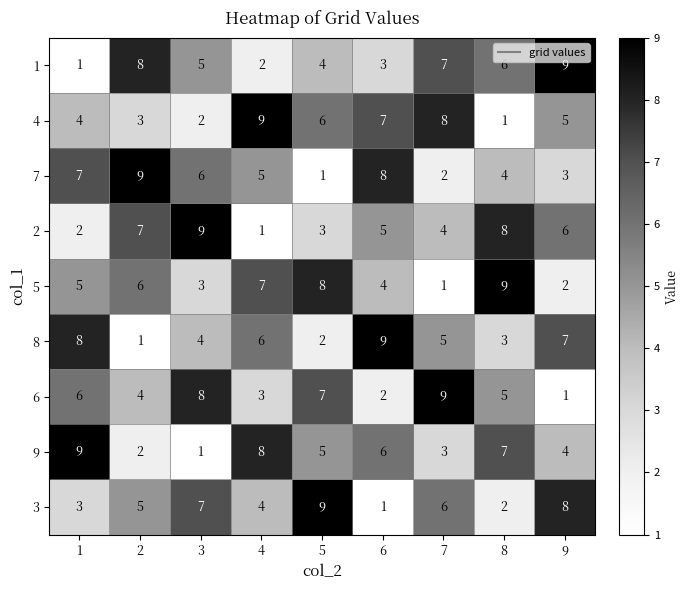

What value does the 1 series have at 7?

7